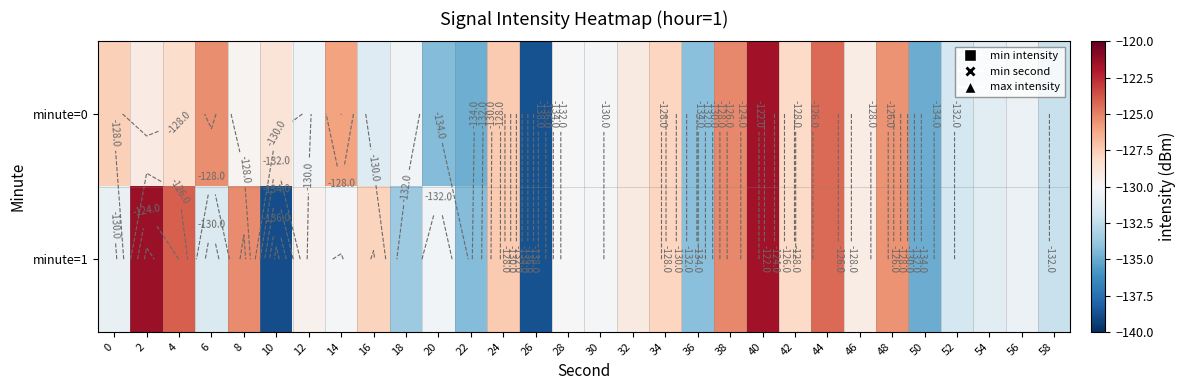

How many series are shown in this chart?

2